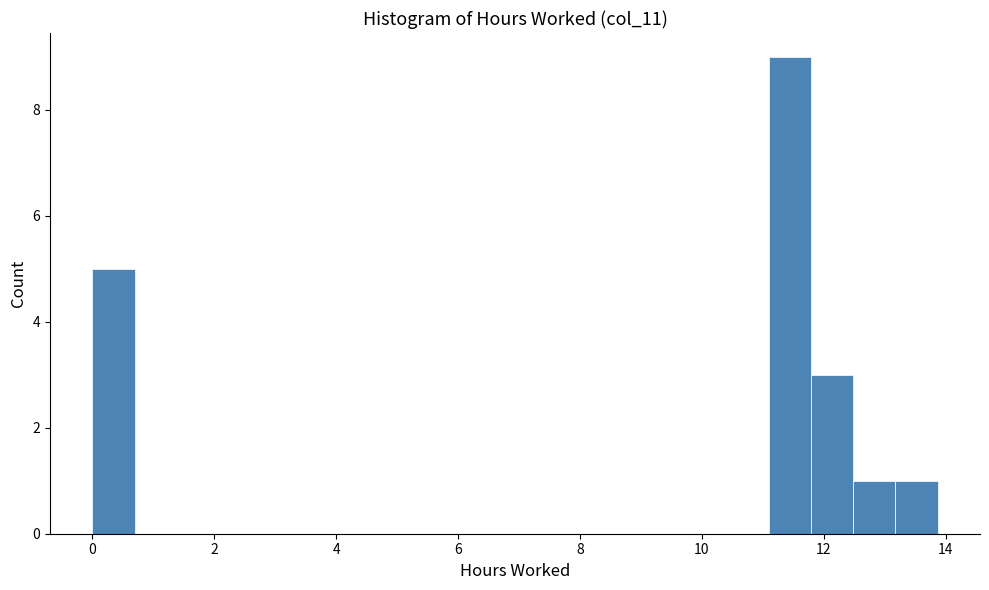

Around what value on the x-axis is the tallest bar? Give the approximate position of its centre, as read against the axis.

11.4